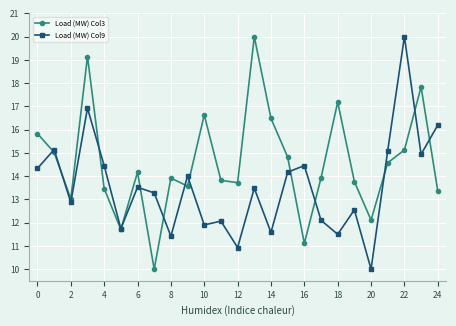

List the series in order of their overall mean, highest first.

Load (MW) Col3, Load (MW) Col9